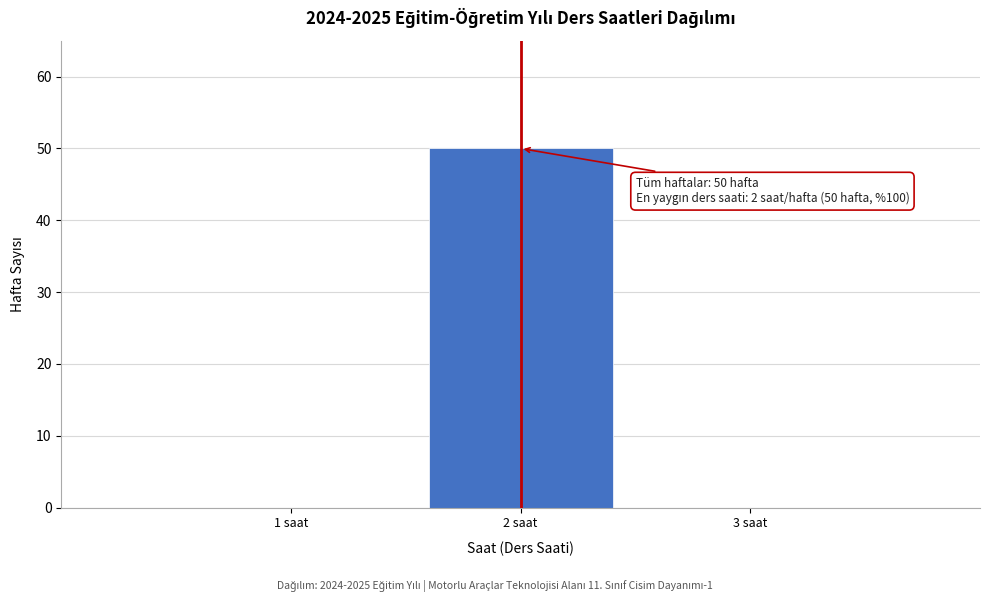

Over which range of the x-axis is the bar tallest?

1.5 to 2.5